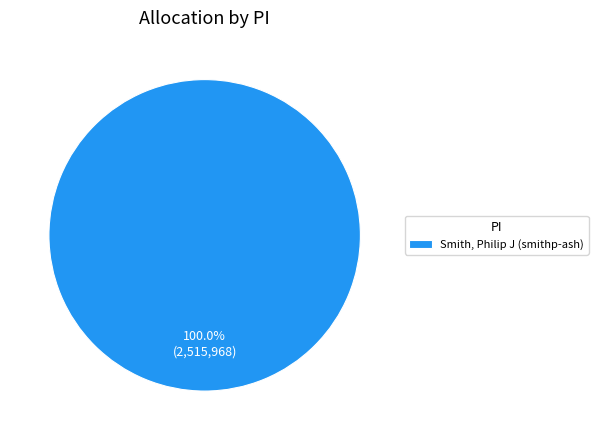

Which category accounts for the majority?

Smith, Philip J (smithp-ash)